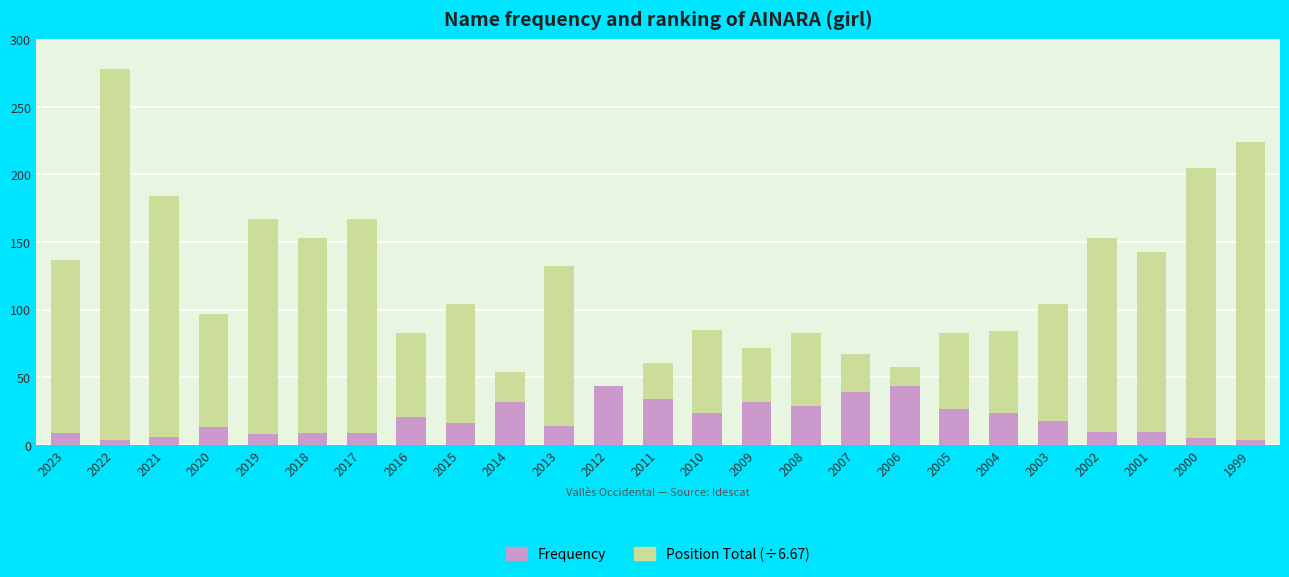

Between 2009 and 2017, which is larger?

2017